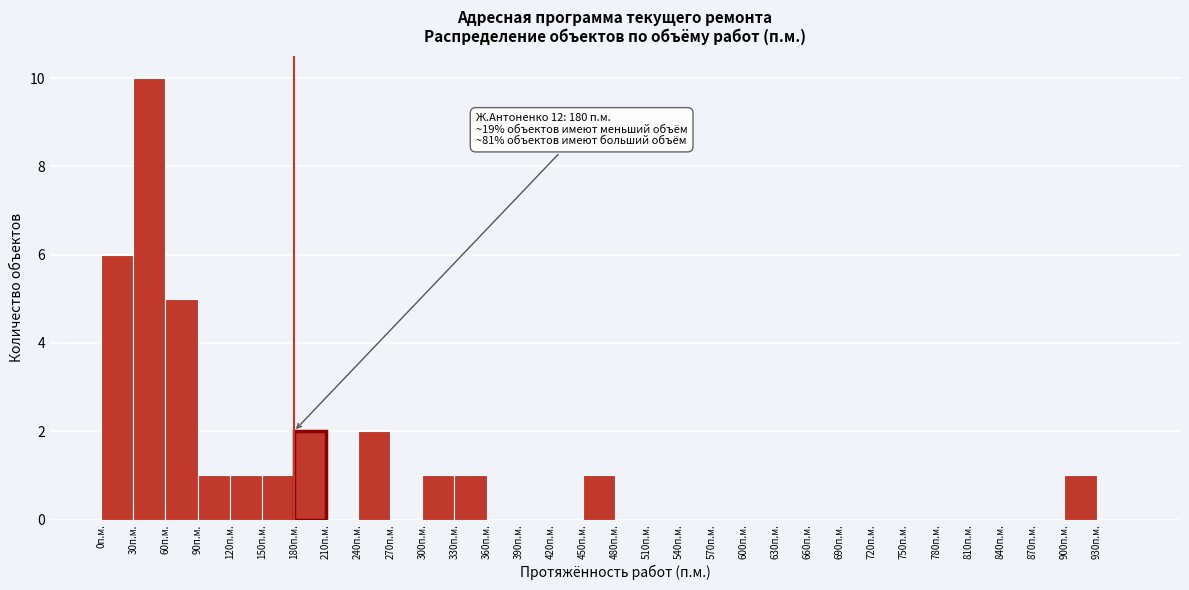

Which range on the x-axis has the tallest bar?

30 to 60